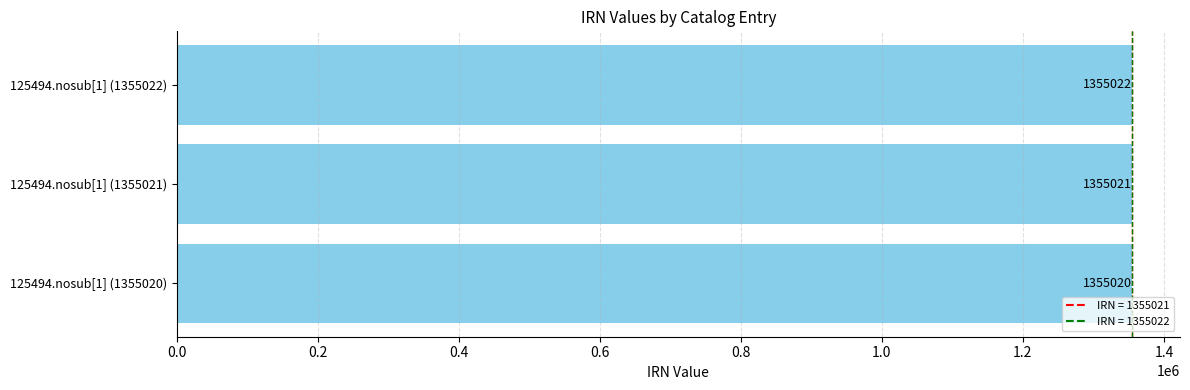

Between 125494.nosub[1] (1355022) and 125494.nosub[1] (1355021), which is larger?

125494.nosub[1] (1355022)